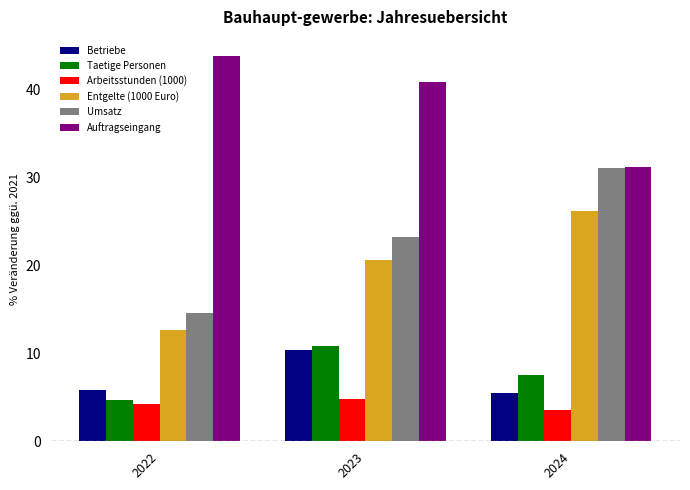

What is the value of the Taetige Personen bar at the 1st from the left?

4.7